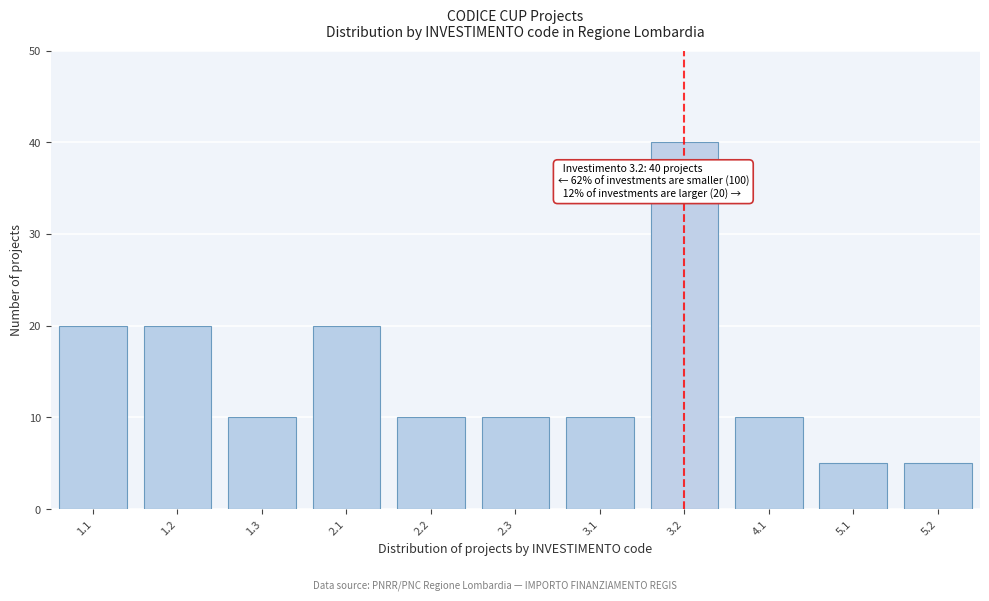

Reading left to right, transcribe all the data shown in this chart.

20	20	10	20	10	10	10	40	10	5	5